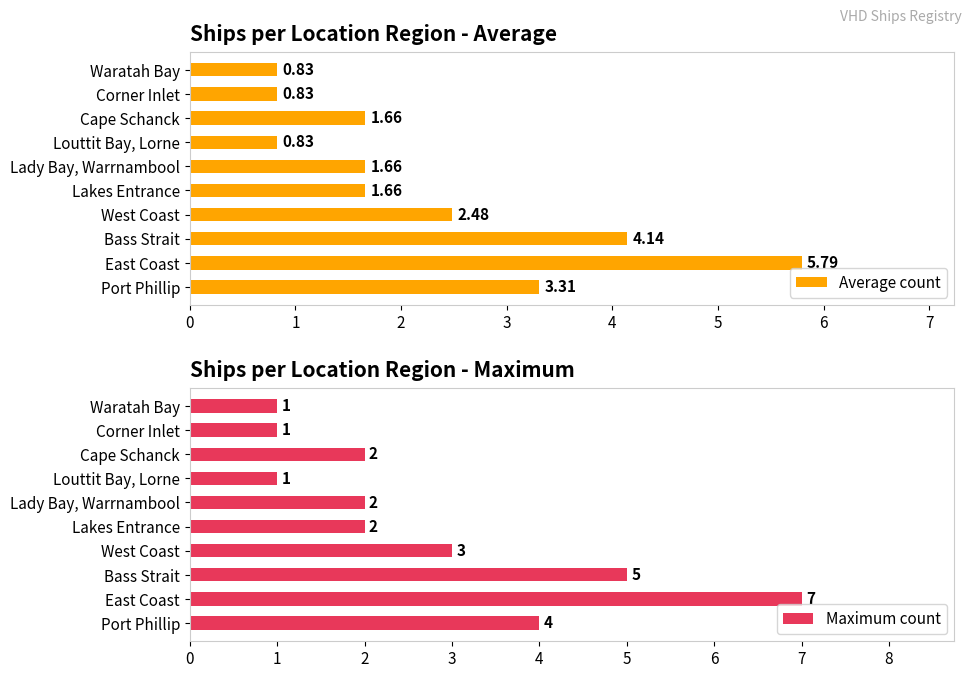

What is the difference between the maximum and minimum values in the Average count series?

5.0